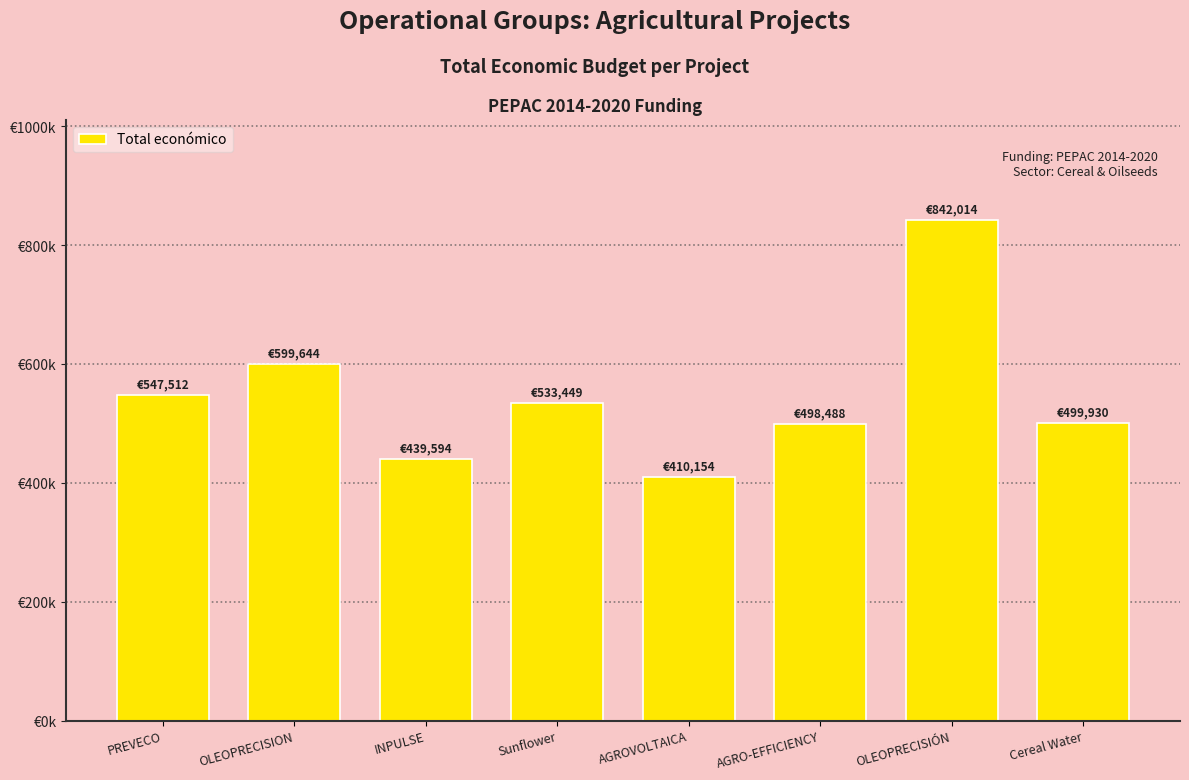

Reading left to right, extract all data points from this chart.

PREVECO=547512	OLEOPRECISION=599644	INPULSE=439594	Sunflower=533449	AGROVOLTAICA=410154	AGRO-EFFICIENCY=498488	OLEOPRECISIÓN=842014	Cereal Water=499930